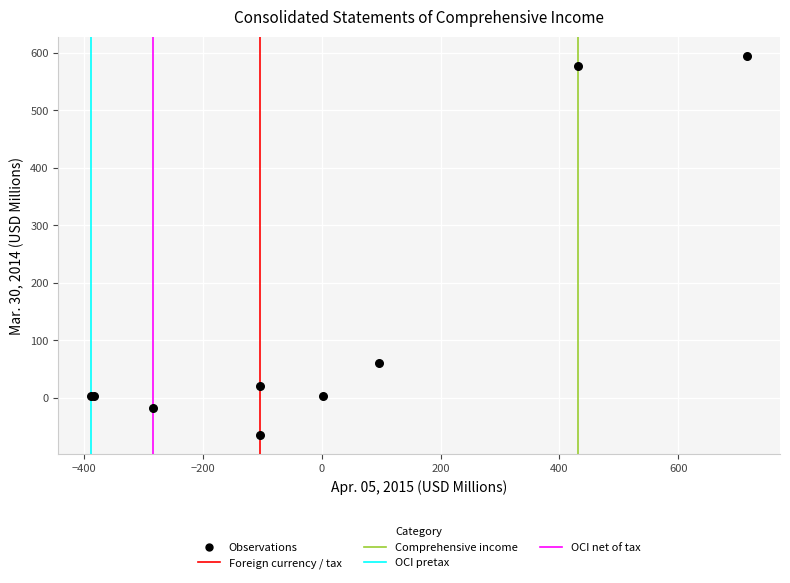

What Y value in the scatter plot is closest to 265?

61